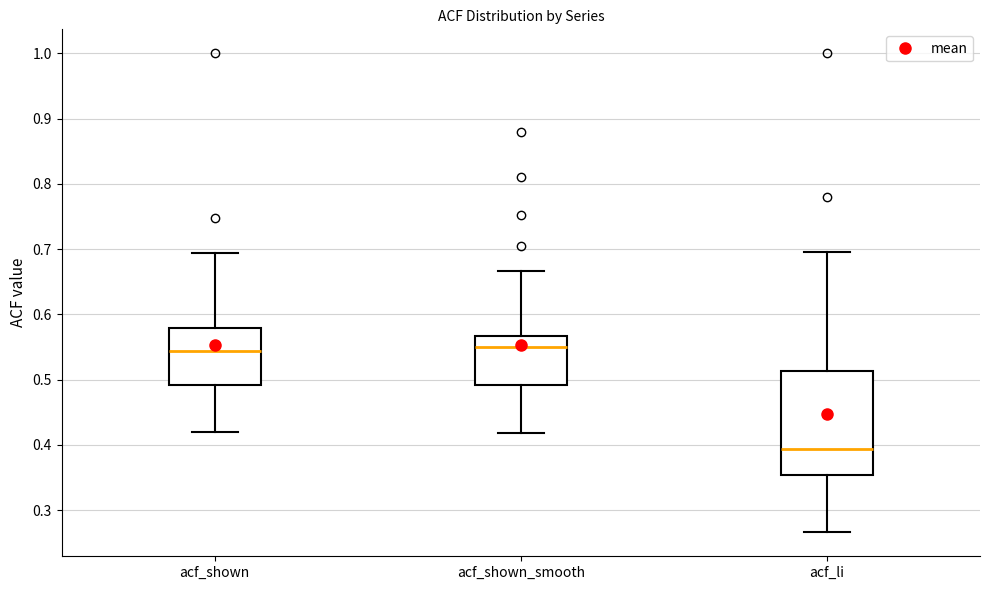

Comparing the boxes themselves (not the whiskers), which one is the tallest?

acf_li